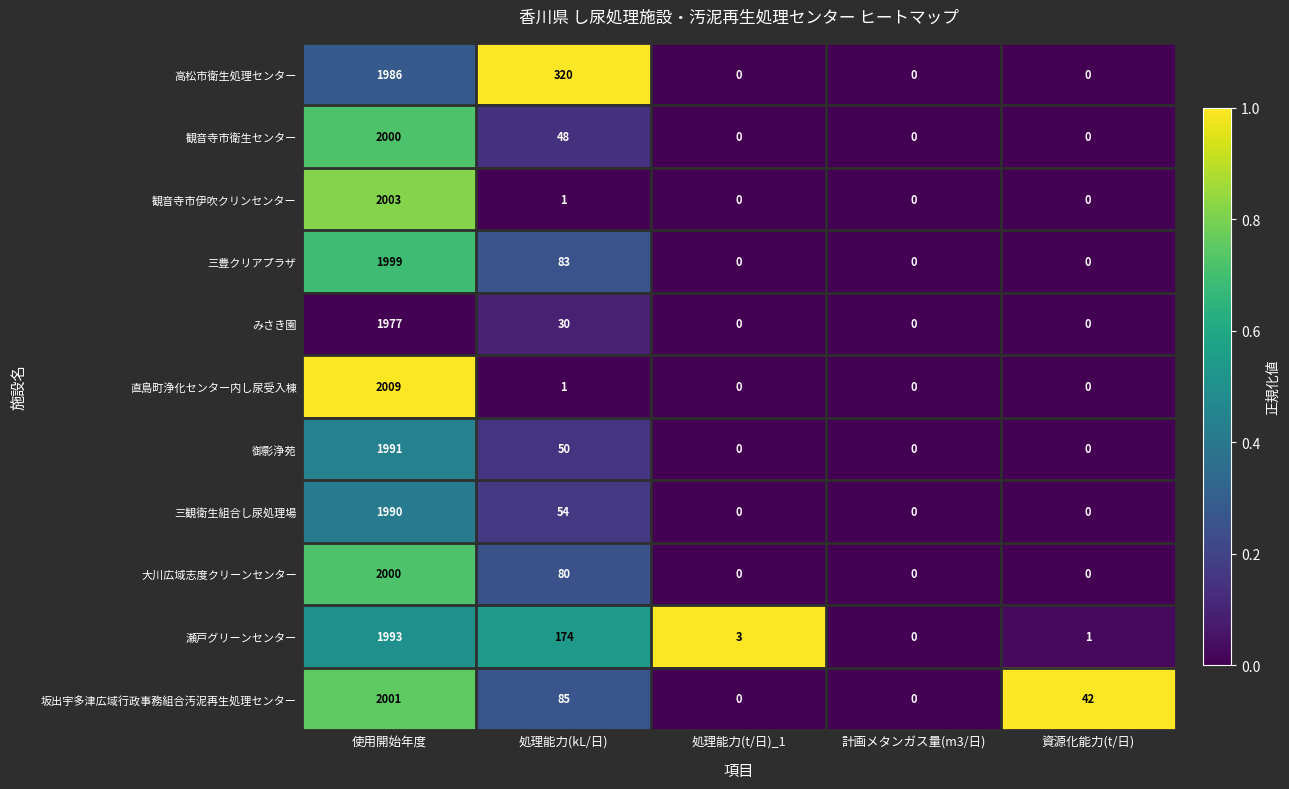

At which category is the sum across all series the highest?

使用開始年度